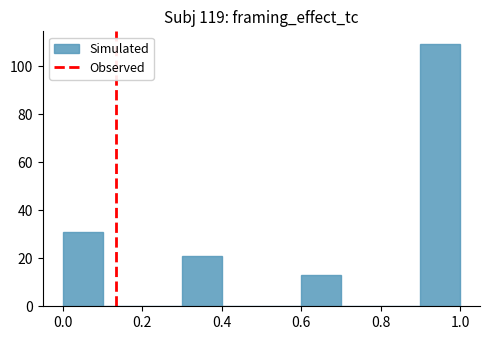

What is the height of the bar covering 0.0 to 0.1 on the x-axis? The values are not printed on the chart, so give them approximately, as read against the axis.

32